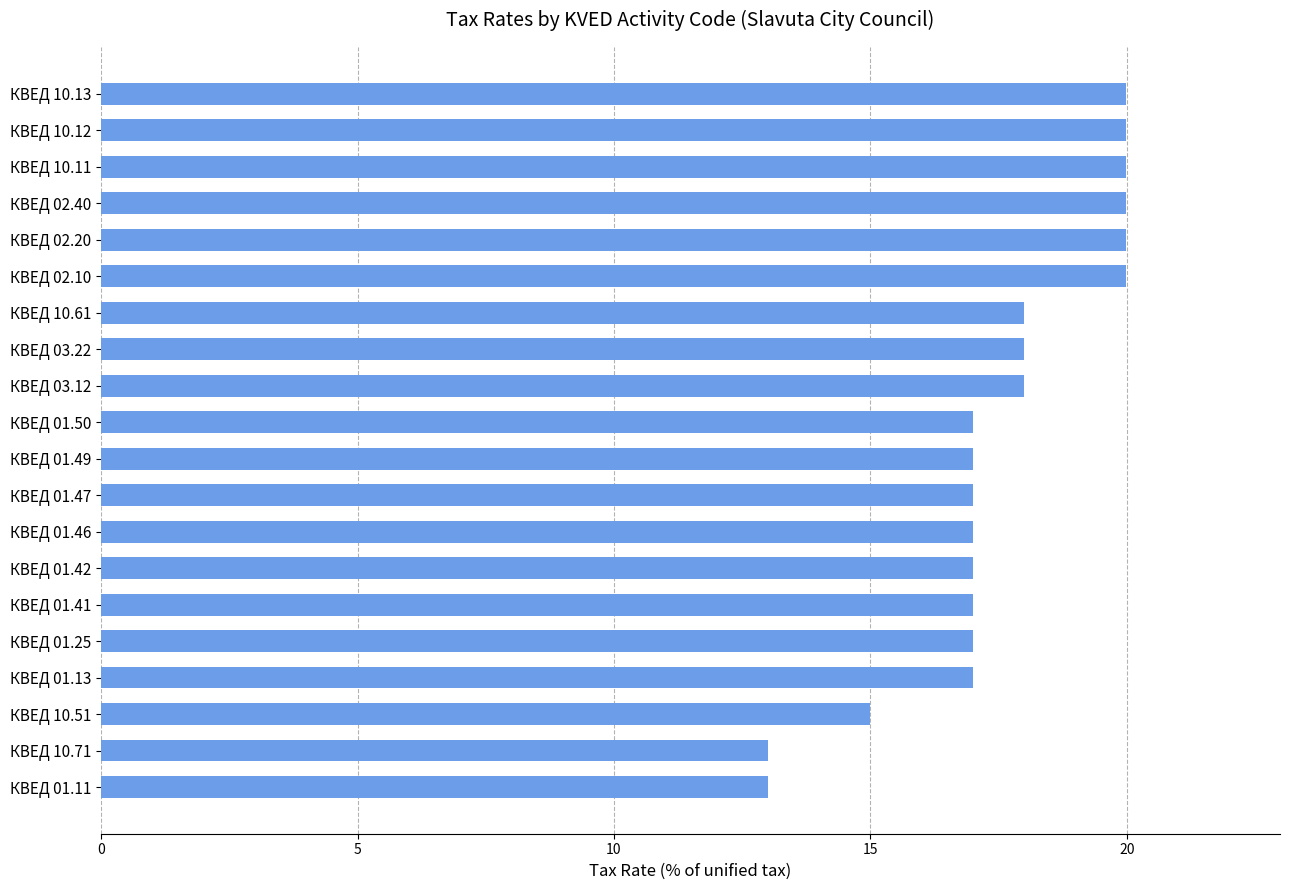

What is the difference between the maximum and second lowest values?

7.0